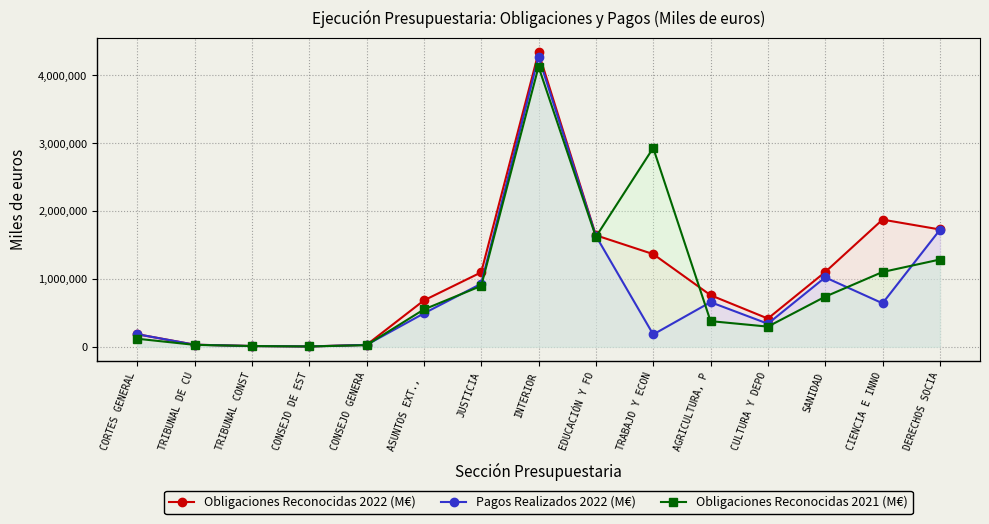

Which series has the largest total across all categories?

Obligaciones Reconocidas 2022 (M€)